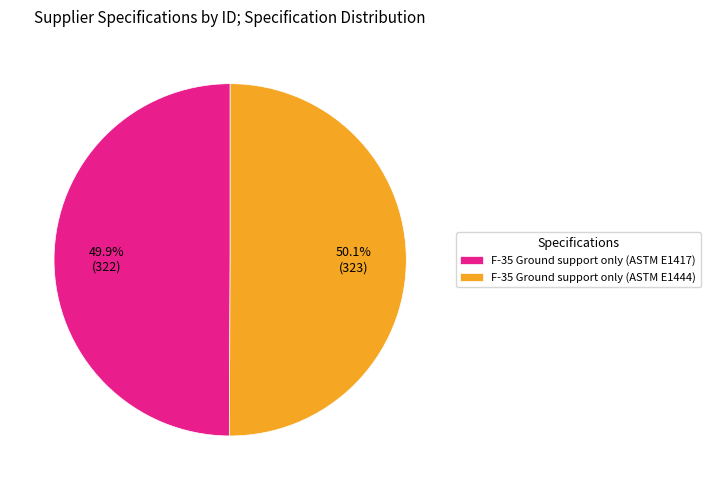

Count the number of slices in the pie.

2